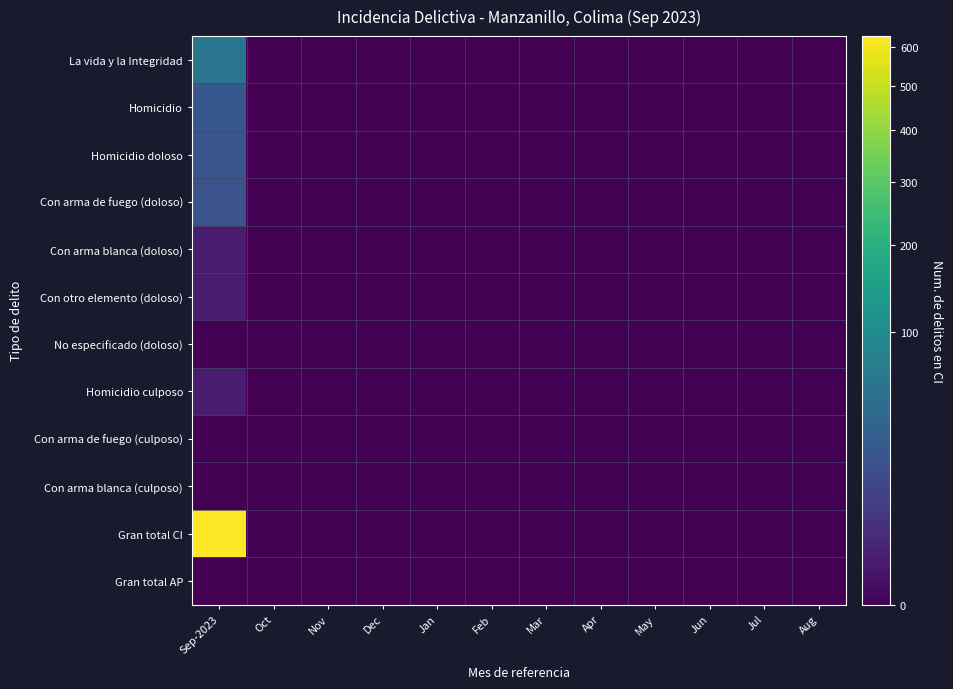

At which category is the sum across all series the highest?

Sep-2023